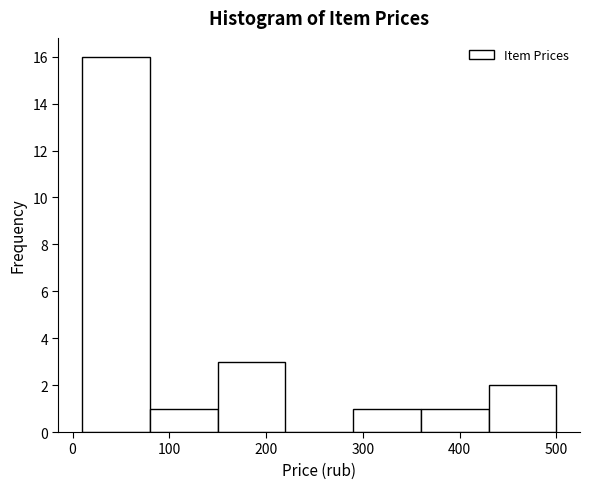

How tall is the bar that spans 80 to 150 on the x-axis? The values are not printed on the chart, so give them approximately, as read against the axis.

1